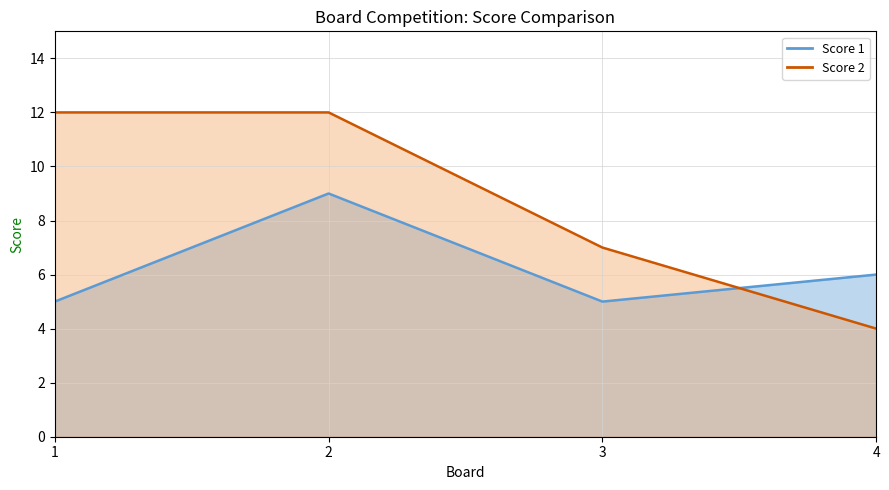

What is the difference between the second highest and second lowest values in the Score 2 series?

5